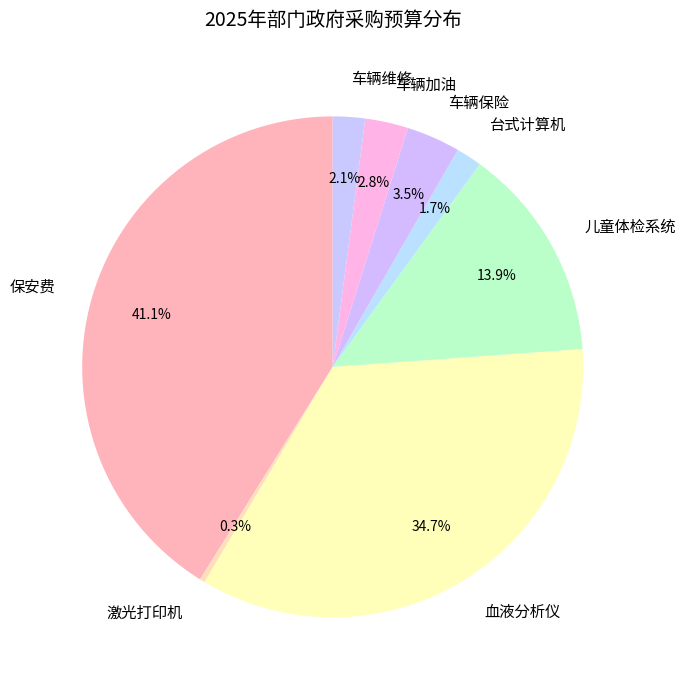

Which has a higher value, 儿童体检系统 or 血液分析仪?

血液分析仪